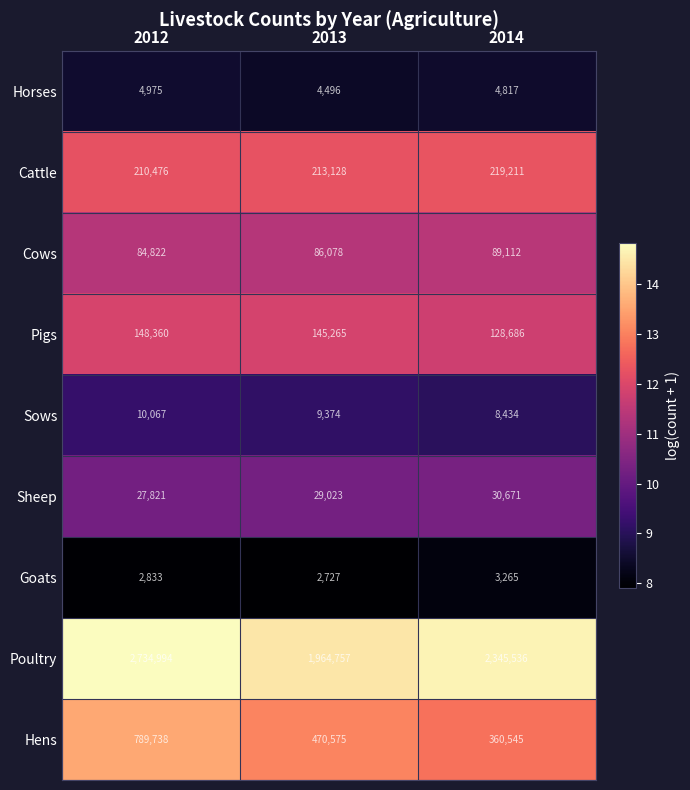

What is the difference between the highest and lowest values at 2014?

2342271